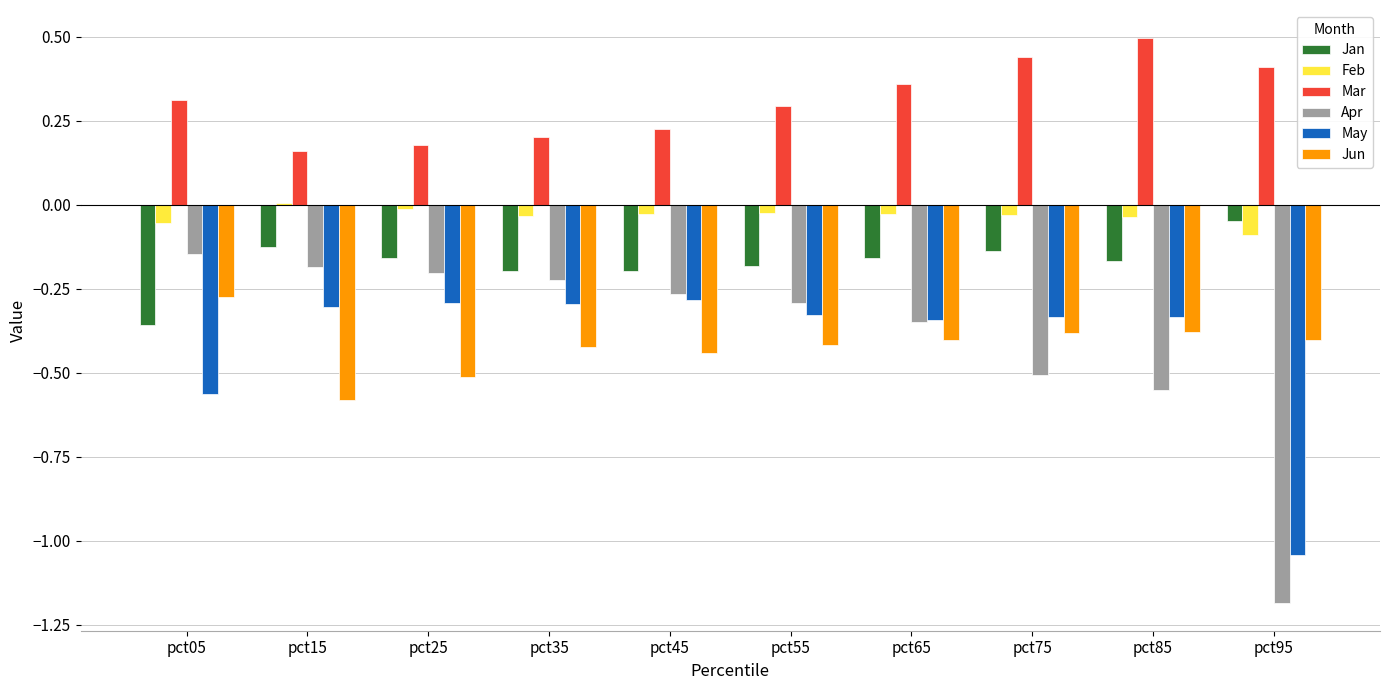

Which series has the widest spread of values?

Apr